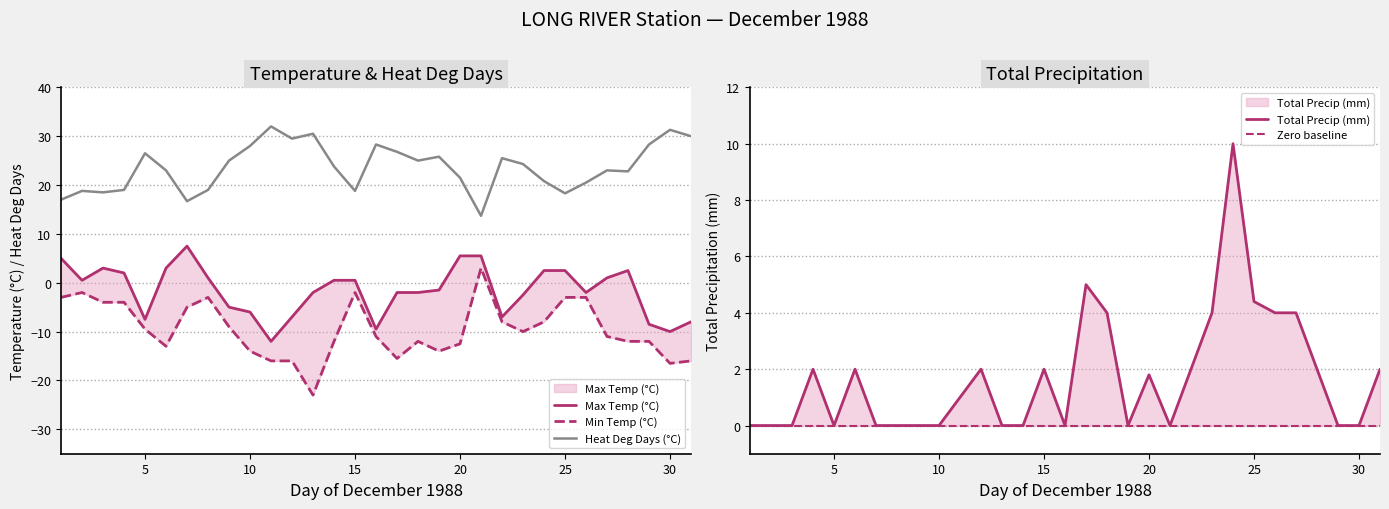

What is the lowest value of the Heat Deg Days (°C) series?

13.7